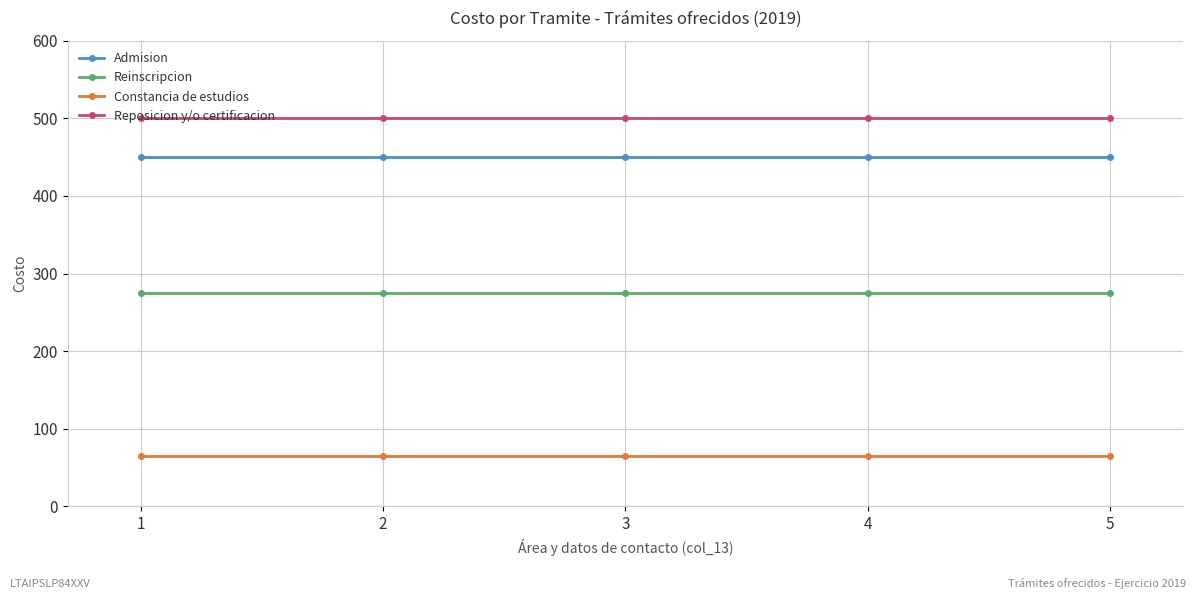

True or false: Reinscripcion and Admision intersect in this chart.

False